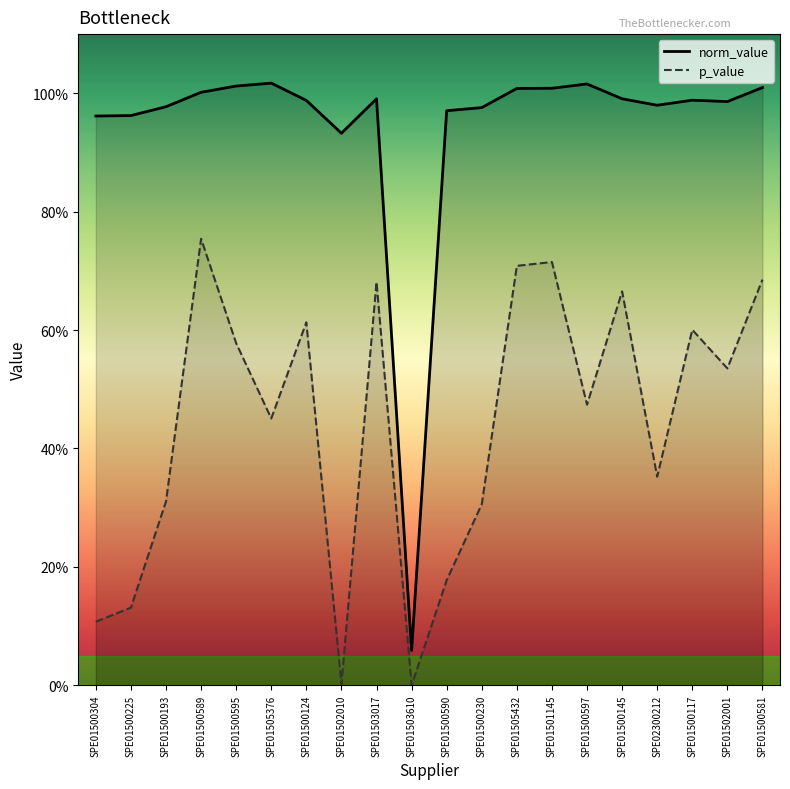

What is the difference between the maximum and second lowest values in the norm_value series?

0.1